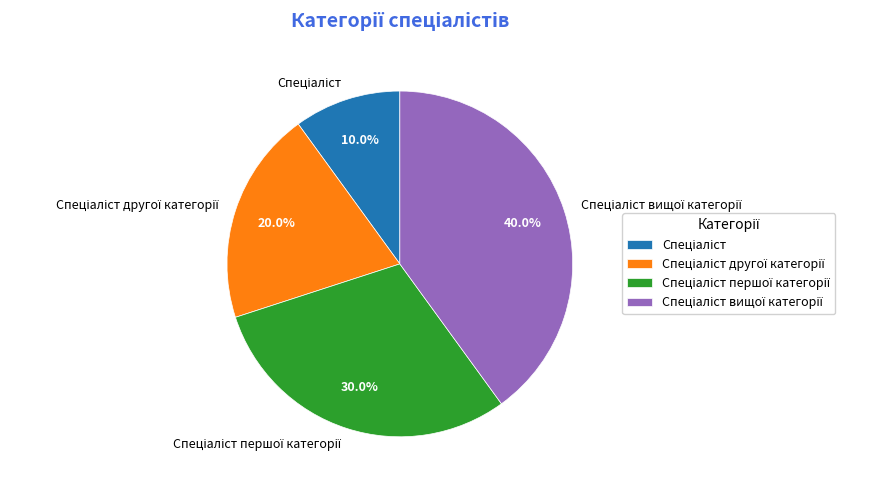

Is there a majority slice in this chart?

No